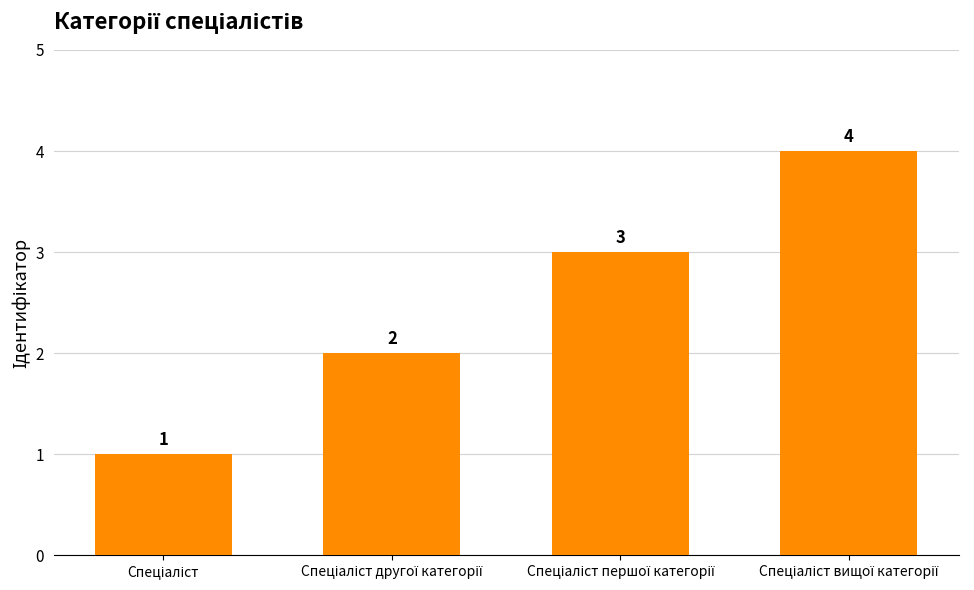

Count the values in the range 2 to 4.

3